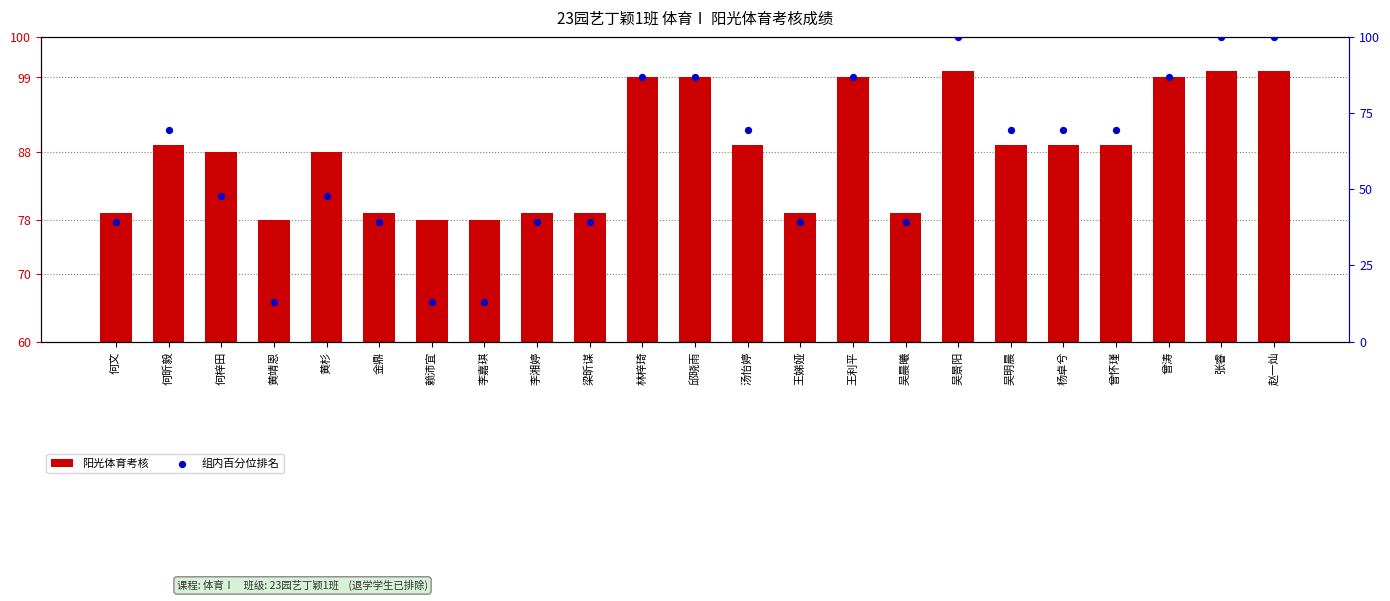

Which series reaches the maximum Y coordinate?

阳光体育考核